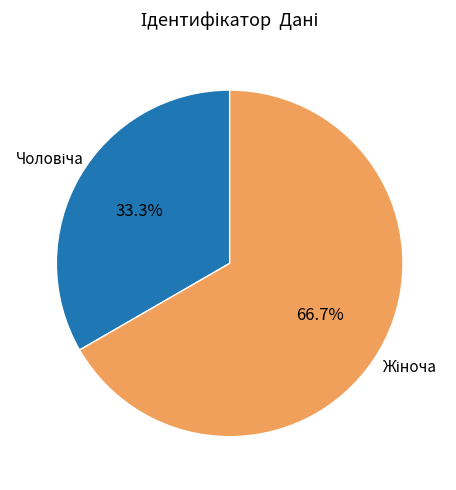

Is there a majority slice in this chart?

Yes